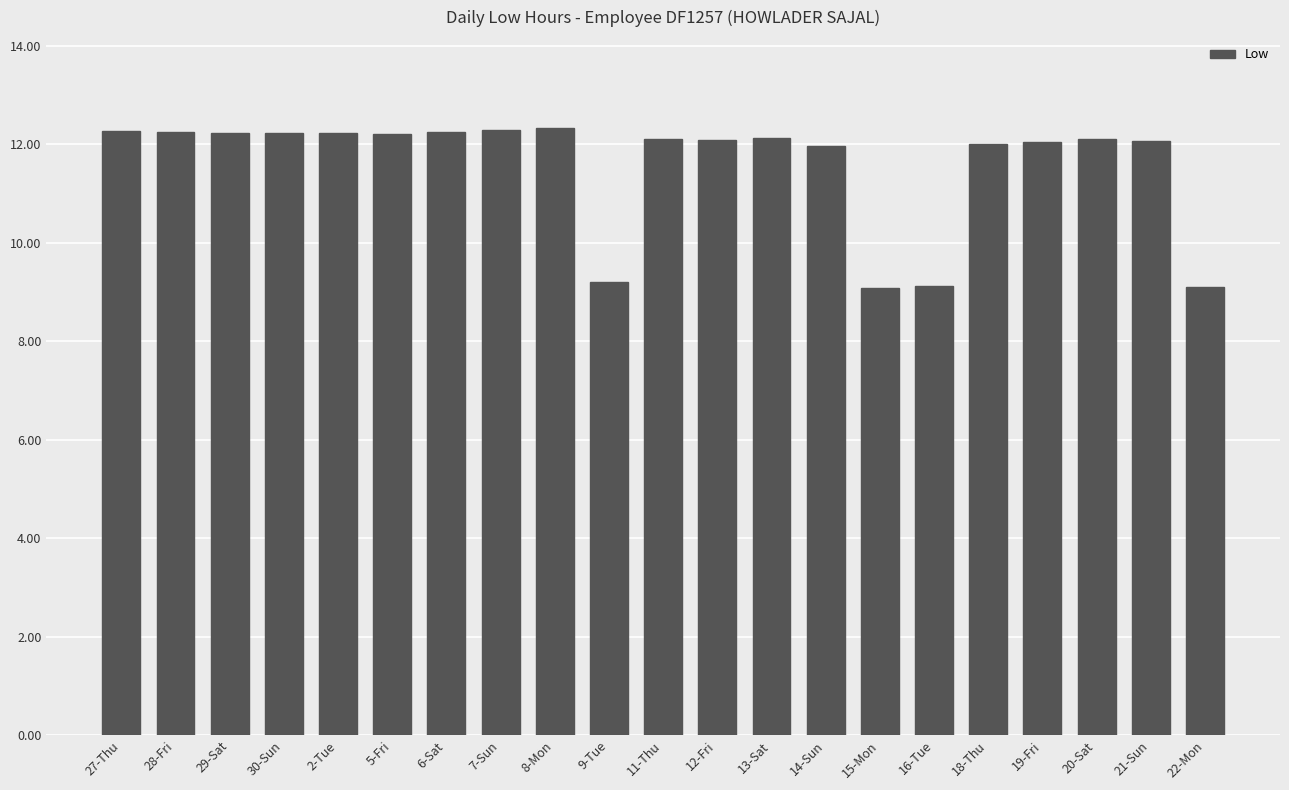

What is the maximum value shown in the chart?

12.3